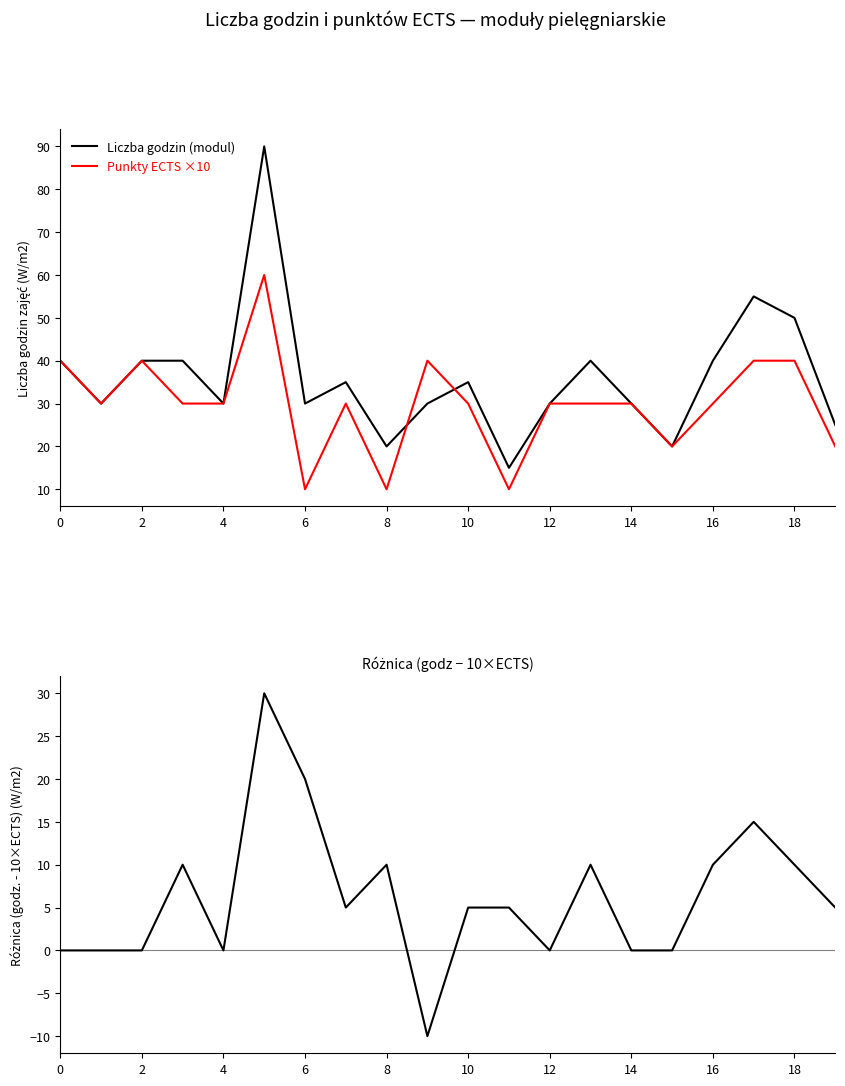

What is the difference between the second highest and minimum values in the Liczba godzin (modul) series?

40